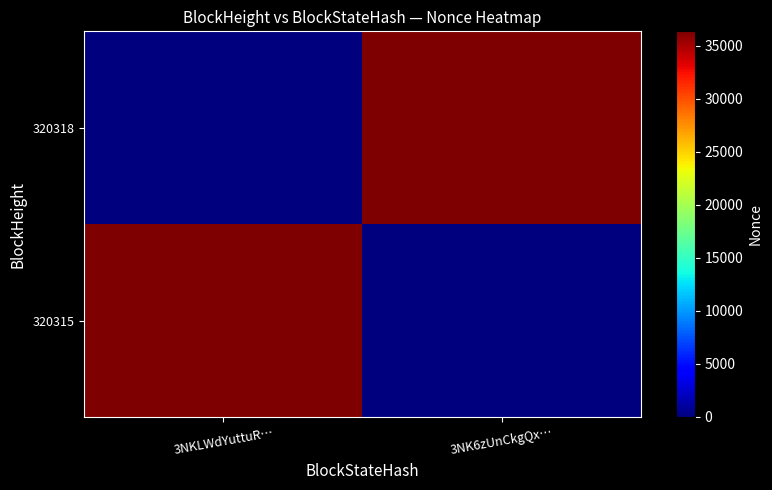

Between 3NK6zUnCkgQx… and 3NKLWdYuttuR…, which is larger?

3NK6zUnCkgQx…